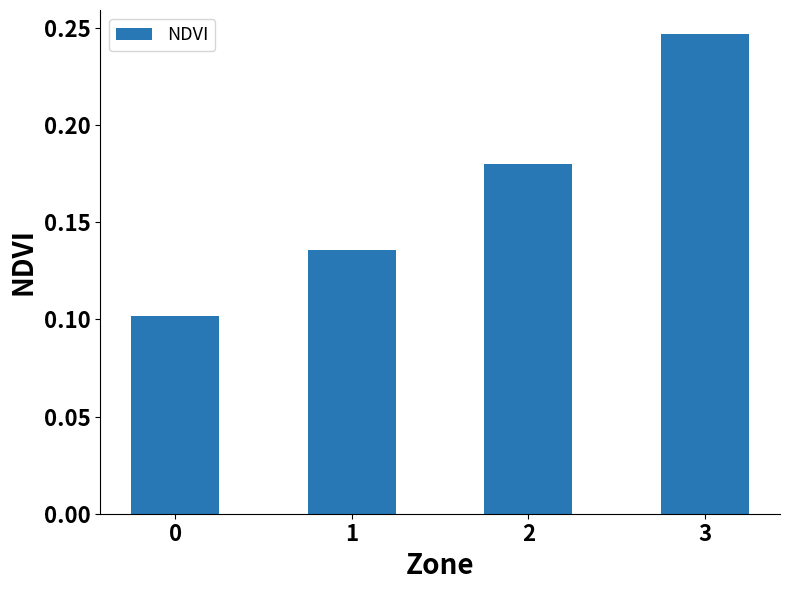

Which label corresponds to the largest value in the chart?

3